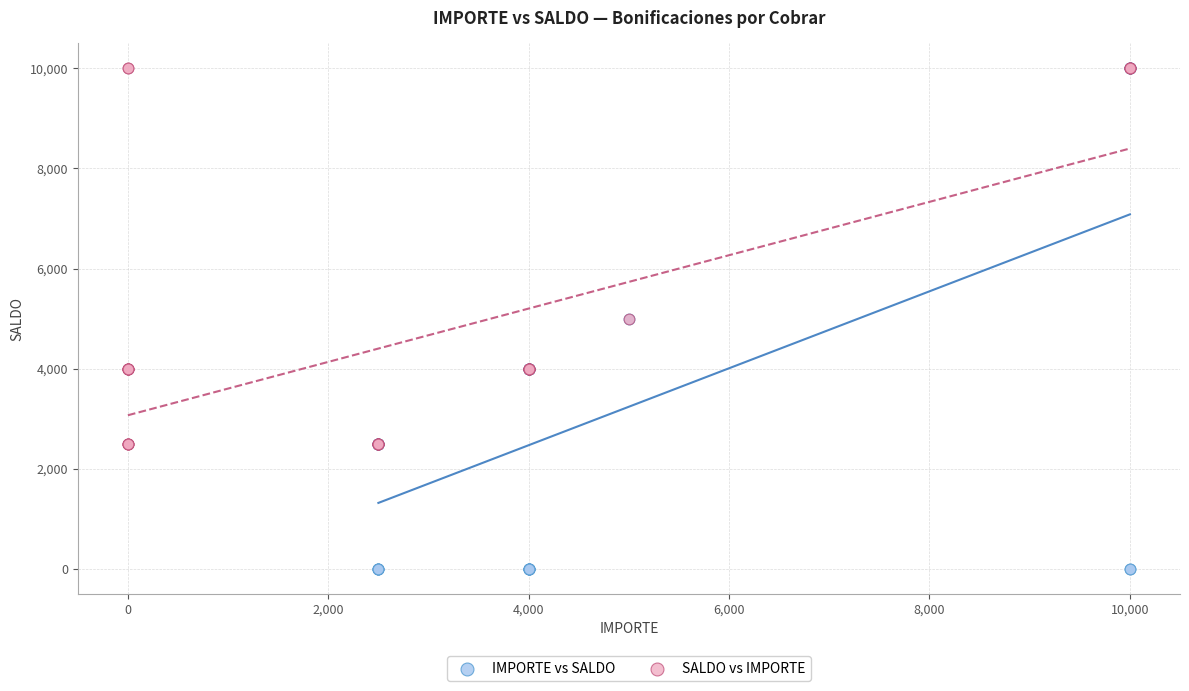

Which series contains the lowest Y value?

IMPORTE vs SALDO